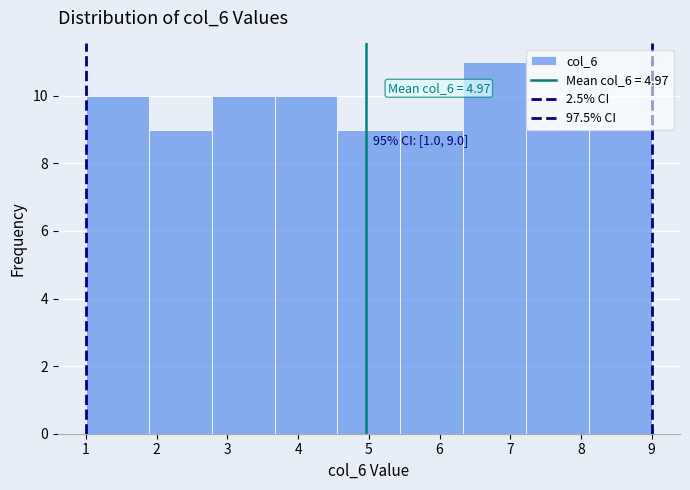

Over which range of the x-axis is the bar tallest?

6.3 to 7.2